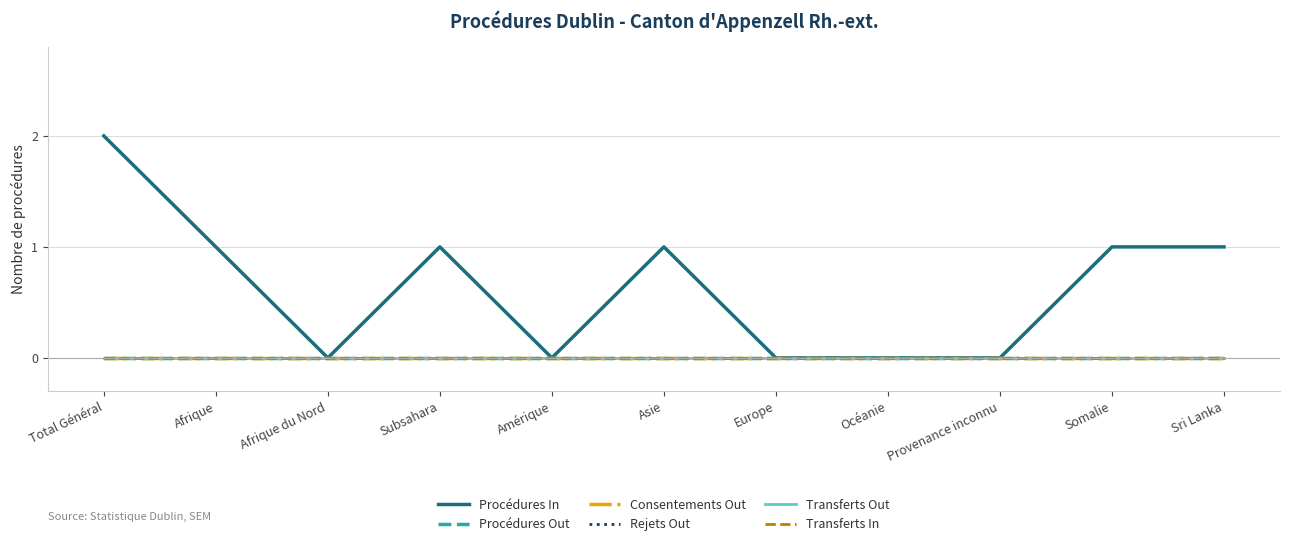

Does the chart display data point markers on the line(s)?

No